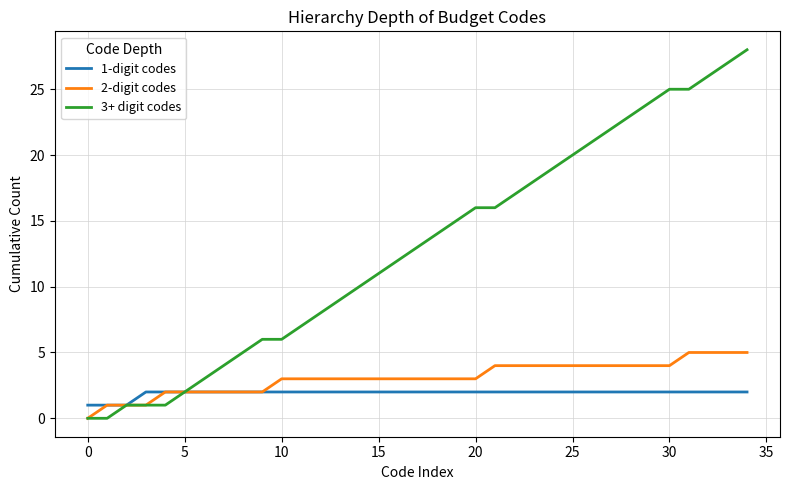

Which series has the largest range (max minus min)?

3+ digit codes